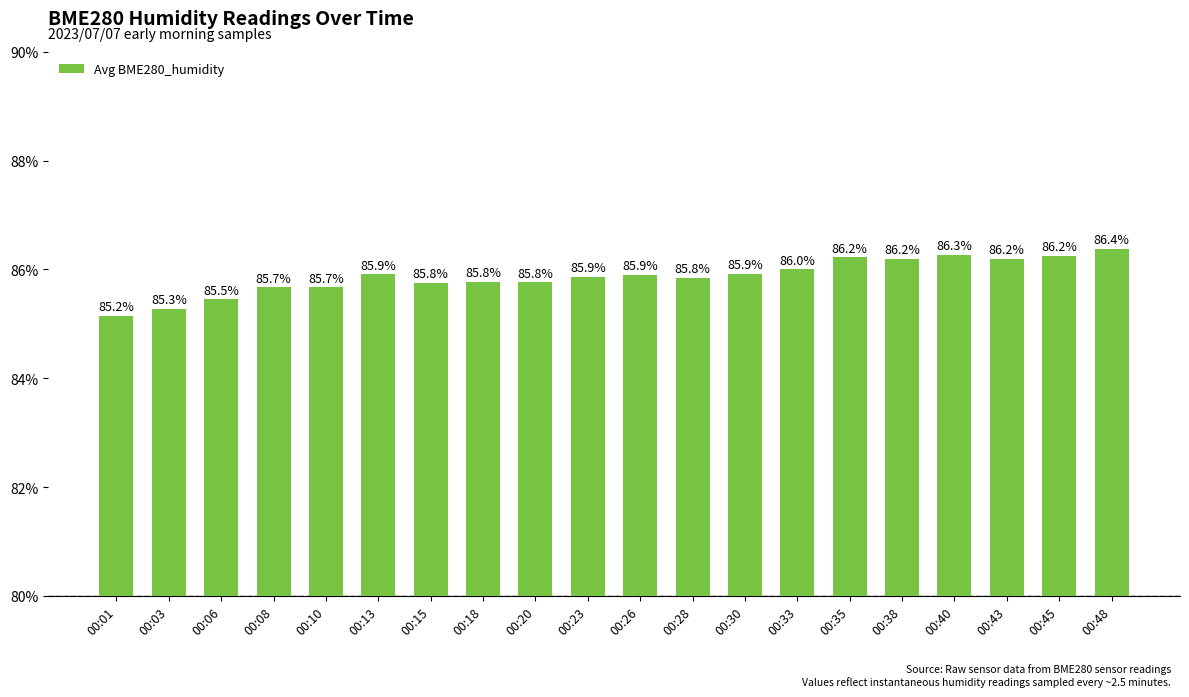

What is the smallest value displayed?

85.2